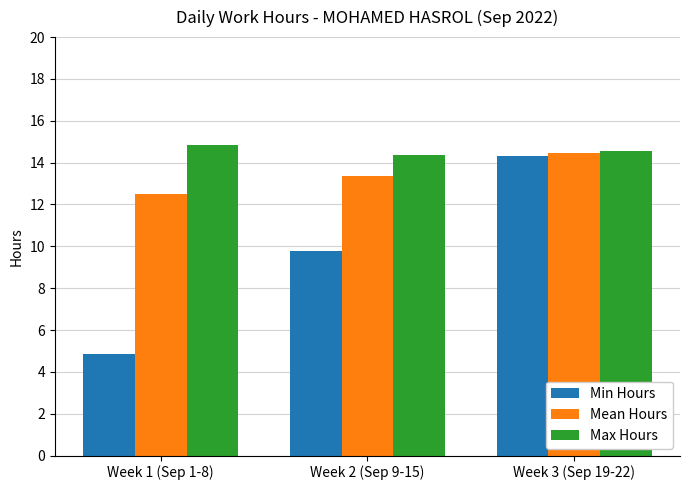

What is the difference between the Mean Hours values at Week 3 (Sep 19-22) and Week 1 (Sep 1-8)?

2.0